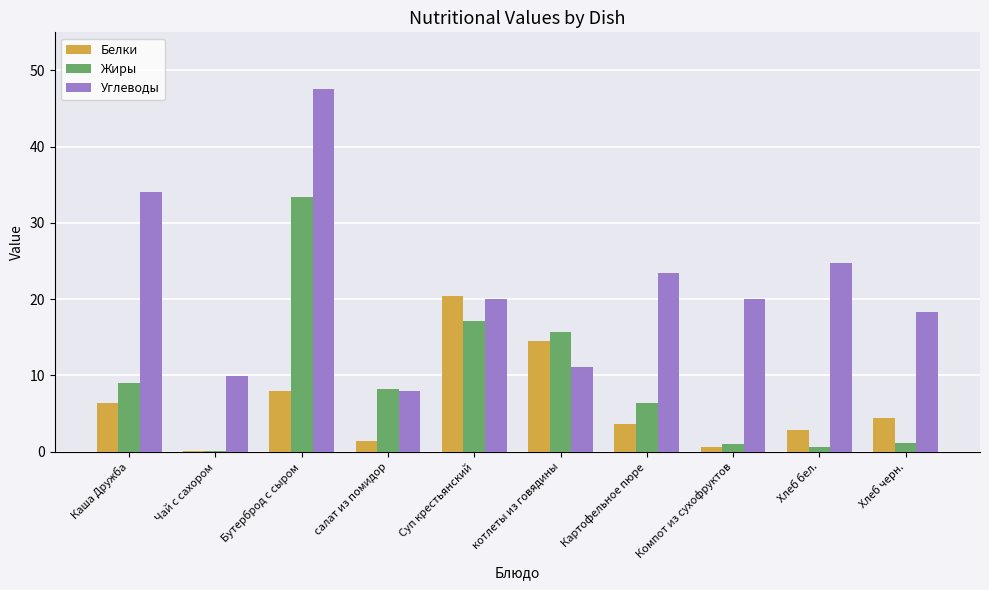

Which series has the largest range (max minus min)?

Углеводы